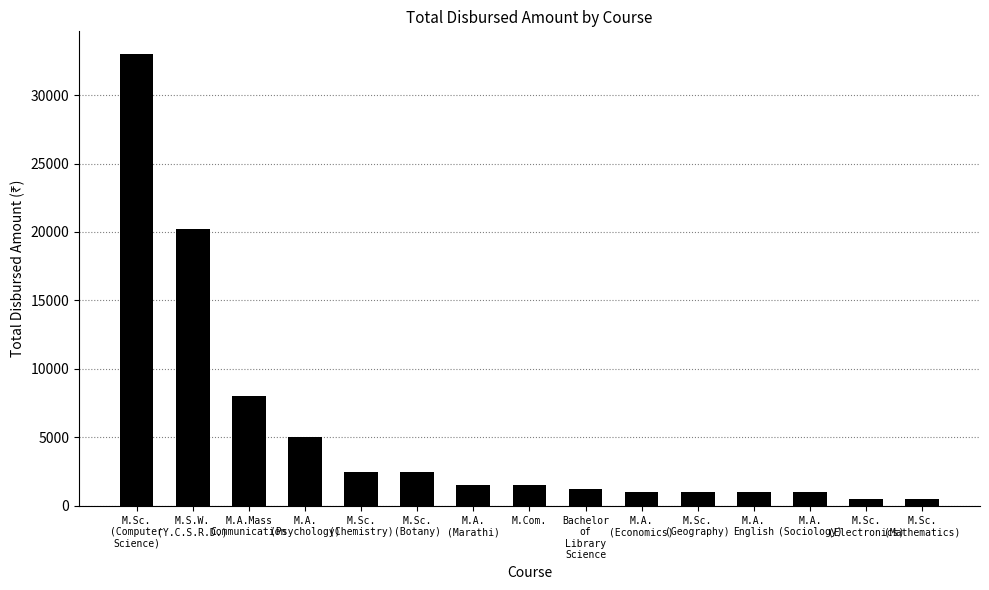

How many series are shown in this chart?

1